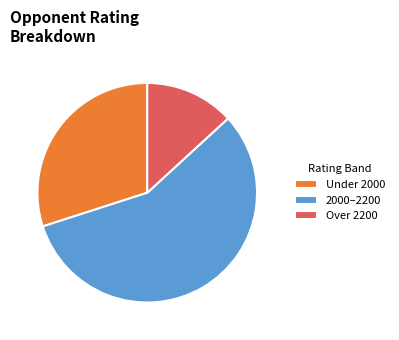

What is the smallest slice in the pie chart?

Over 2200